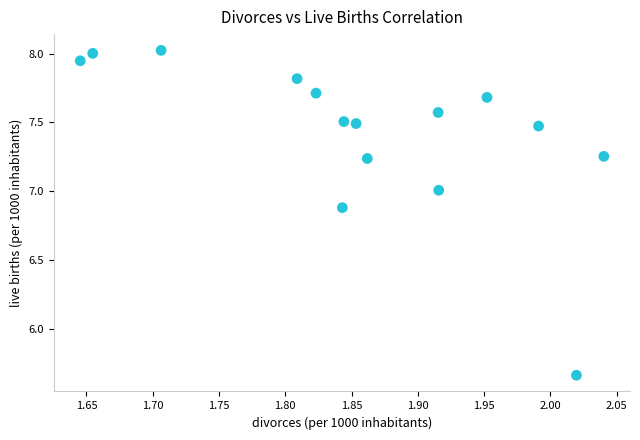

What is the range of X values (max minus min)?

0.4